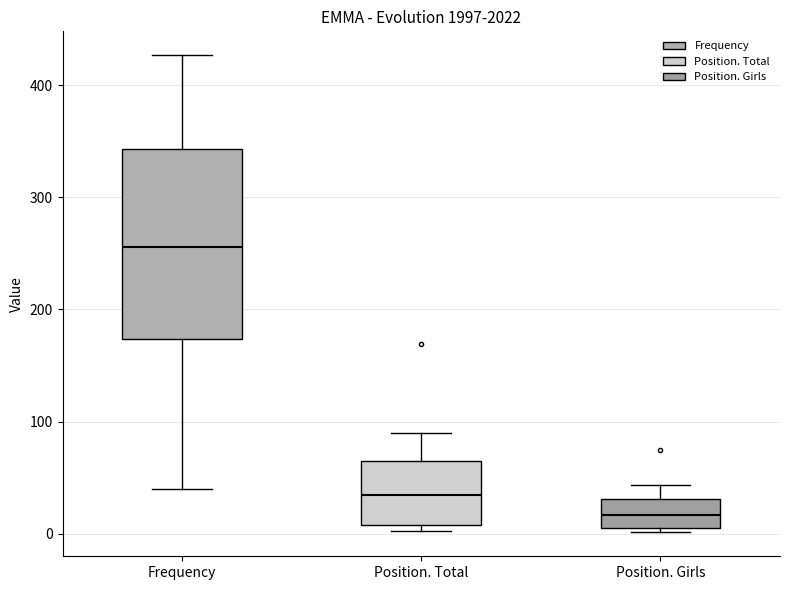

Which box's median line is the highest?

Frequency